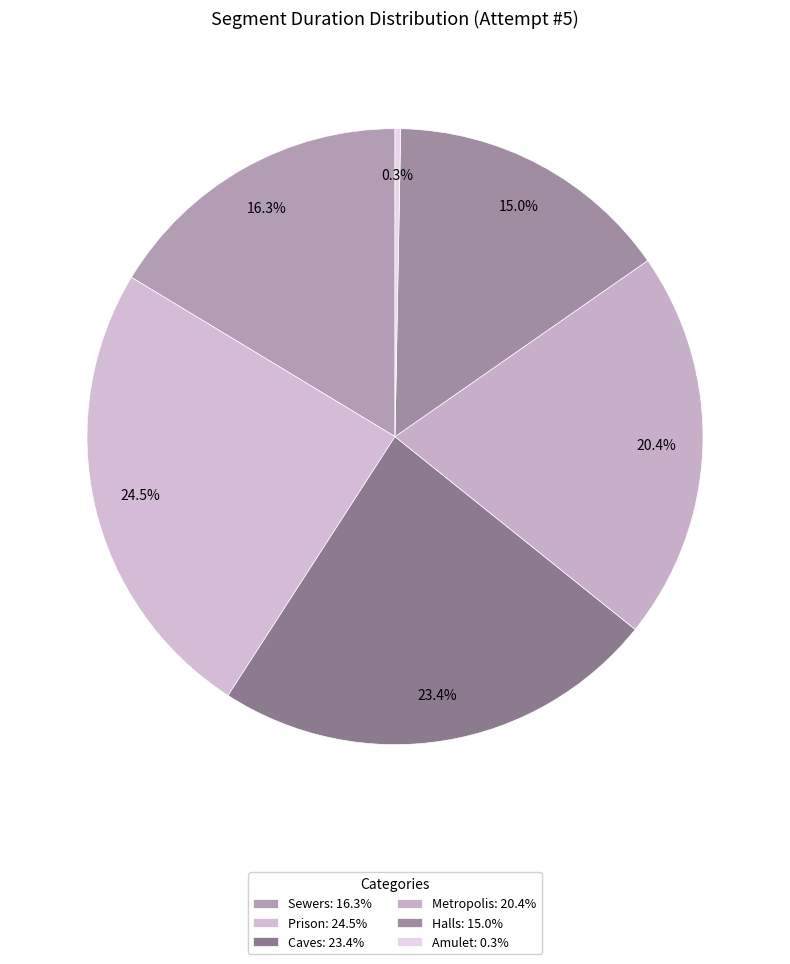

How many slices are in this pie chart?

6